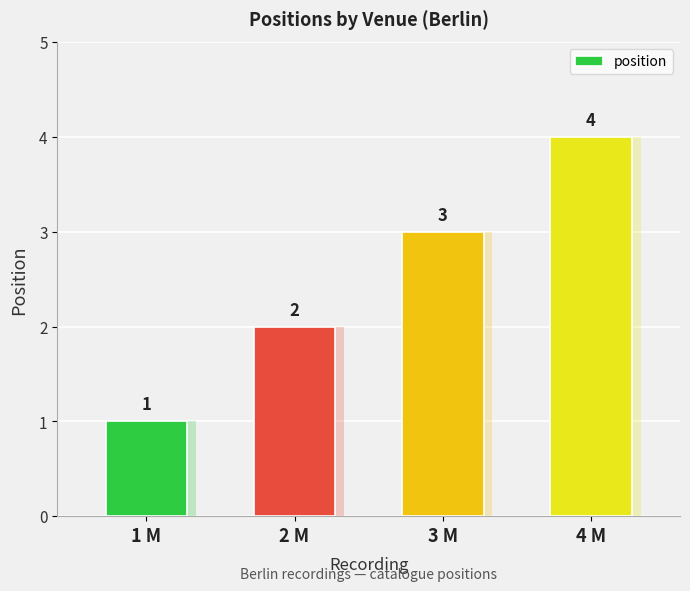

How many distinct data groups are displayed?

1